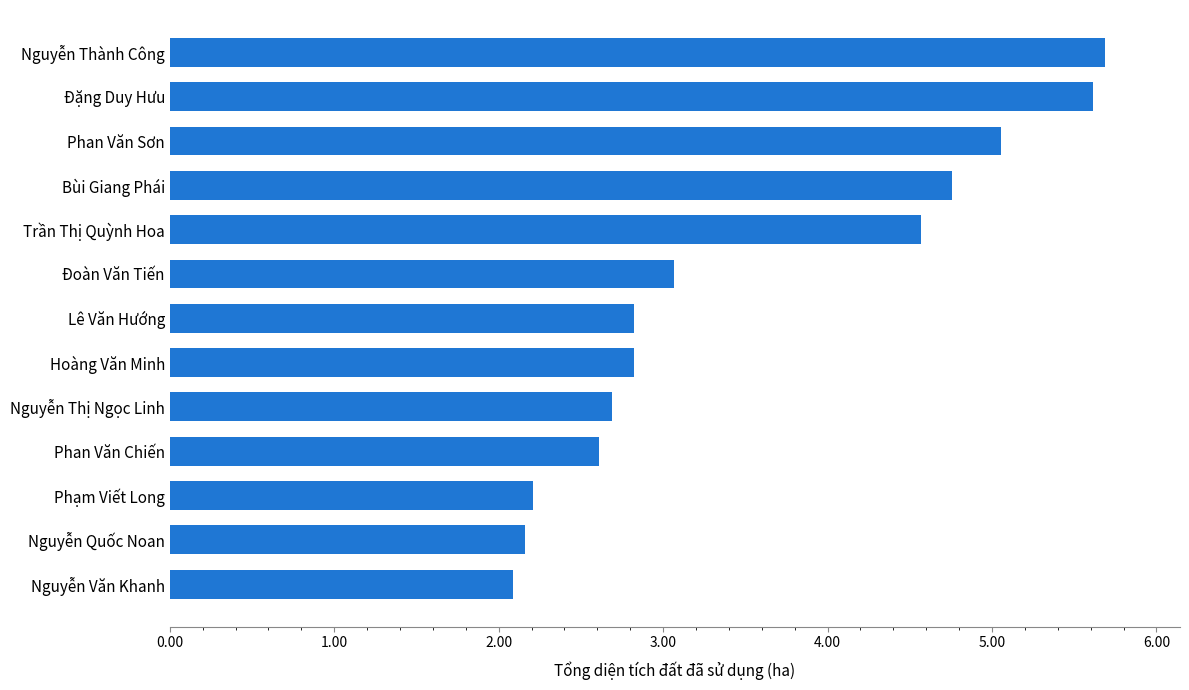

Approximately how many times larger is the value at Lê Văn Hướng compared to Phạm Viết Long?

1.3